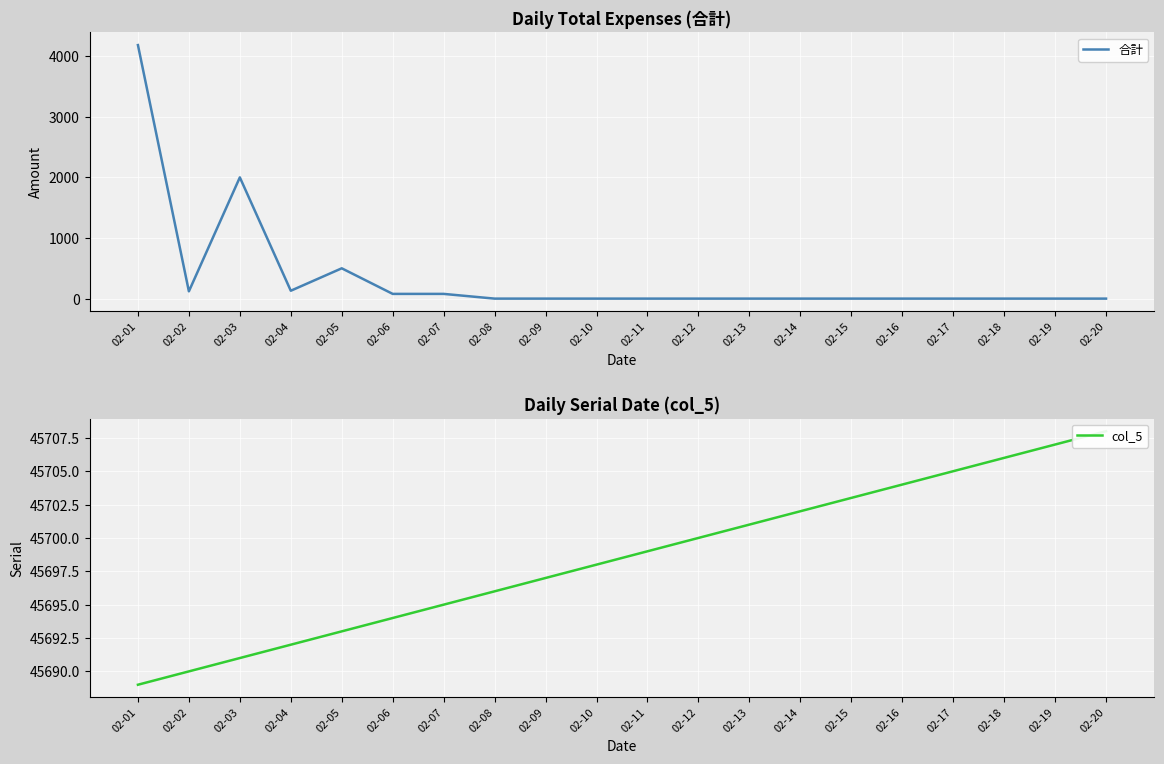

Which series changed the most between 02-01 and 02-18?

合計